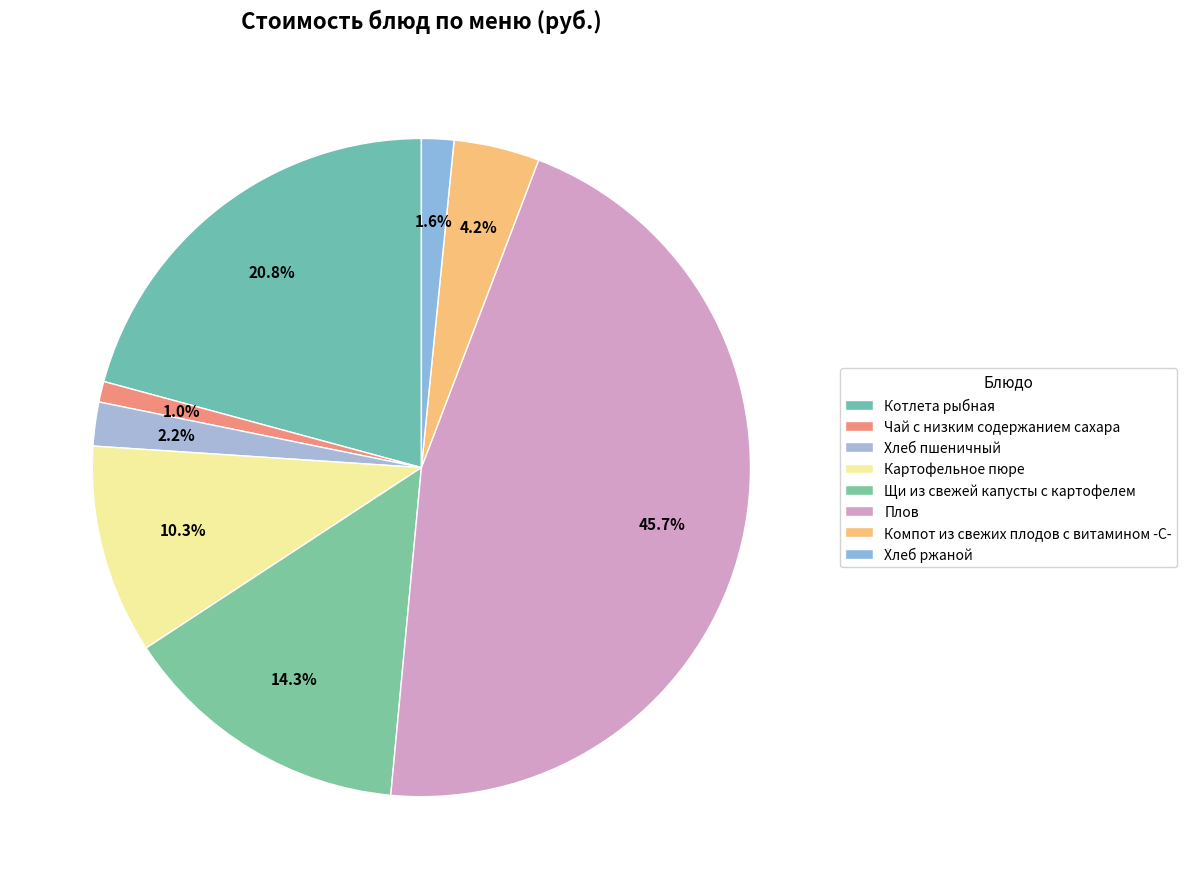

True or false: Хлеб ржаной accounts for 1% of the total.

False